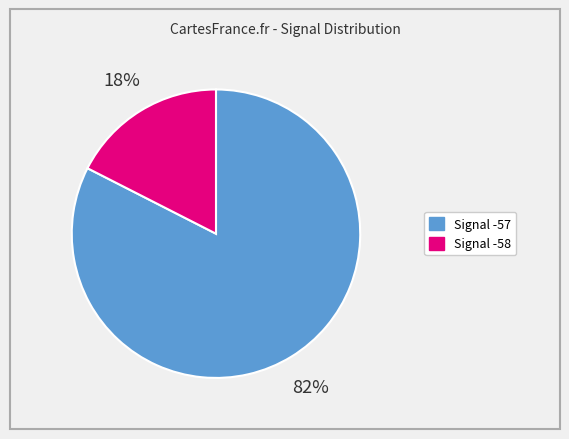

Does any single category account for the majority?

Yes